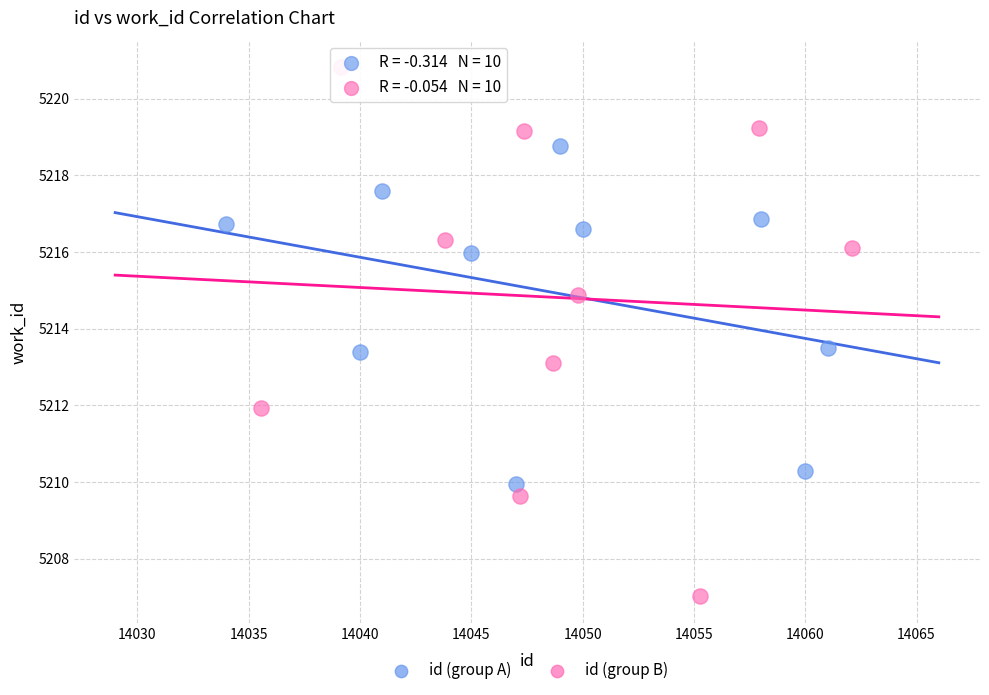

Which series has the widest spread of Y values?

id (group B)